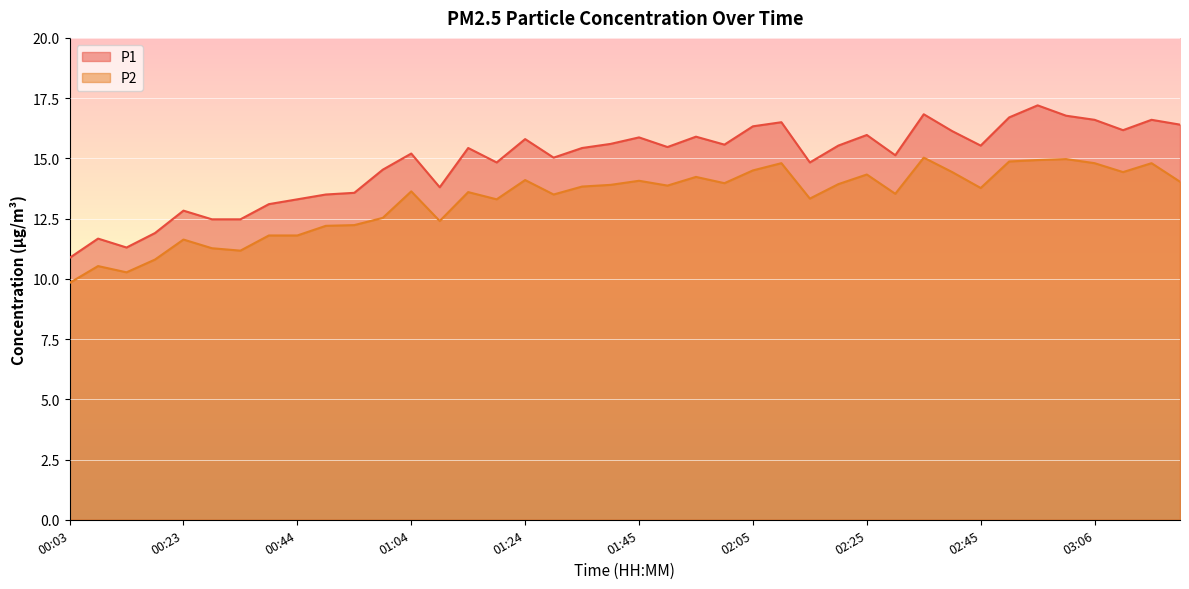

What position from the right is 02:20?

13